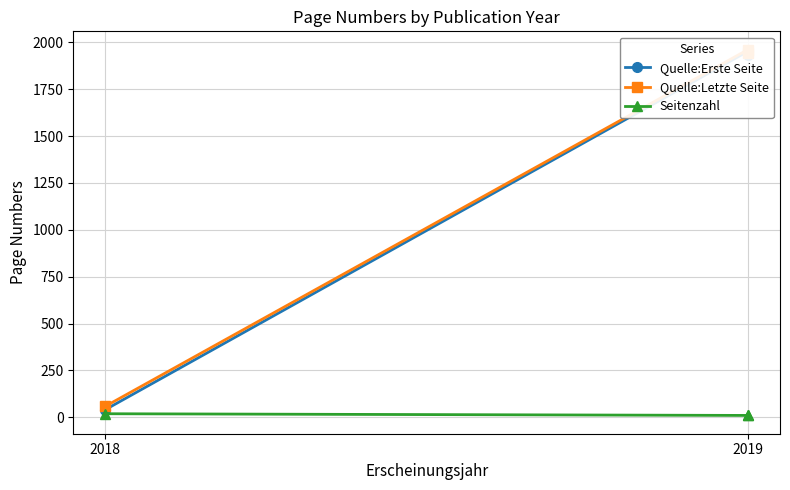

What is the highest value of the Quelle:Letzte Seite series?

1961